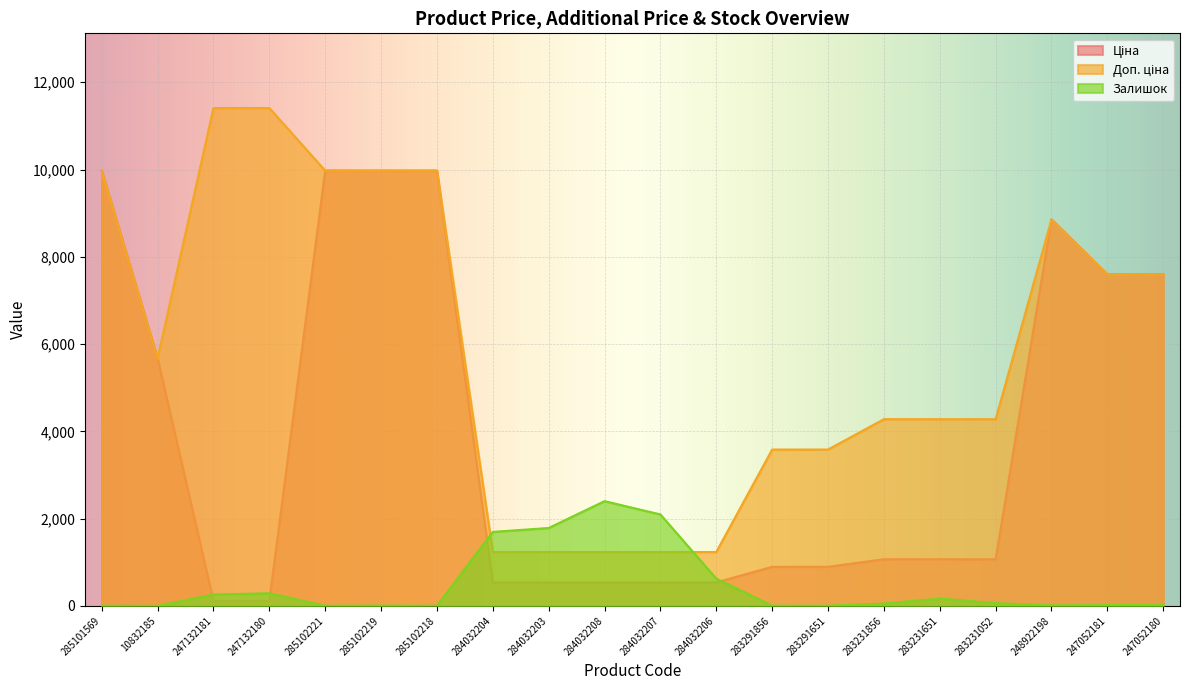

Reading left to right, extract all data points from this chart.

Ціна: 9975.0	5673.8	114.1	114.1	9975.0	9975.0	9975.0	539.0	539.0	539.0	539.0	539.0	895.9	895.9	1069.8	1069.8	1069.8	8856.7	7596.5	7596.5
Доп. ціна: 9975.0	5673.8	11410.0	11410.0	9975.0	9975.0	9975.0	1235.4	1235.4	1235.4	1235.4	1235.4	3583.6	3583.6	4279.1	4279.1	4279.1	8856.7	7596.5	7596.5
Залишок: 7.0	2.0	260.0	290.0	5.0	9.0	3.0	1696.0	1786.0	2401.0	2096.0	624.0	7.0	6.0	54.0	169.0	64.0	11.0	20.0	21.0